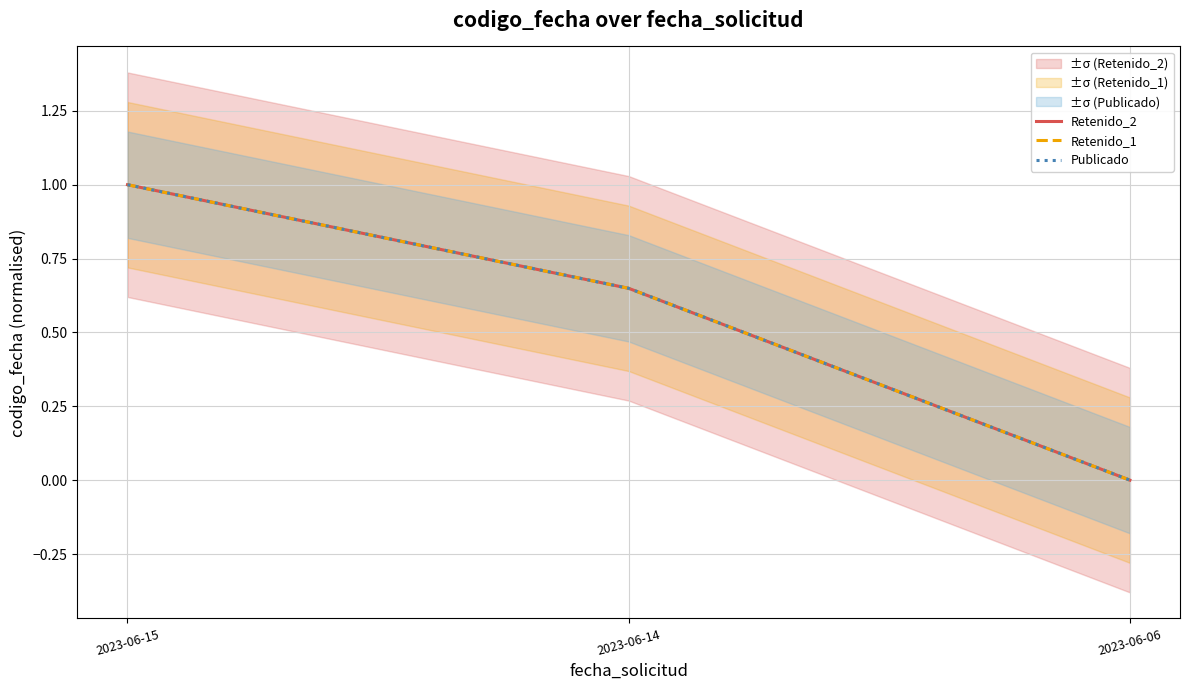

What is the value of the Retenido_1 point at the 2nd from the left?

0.6